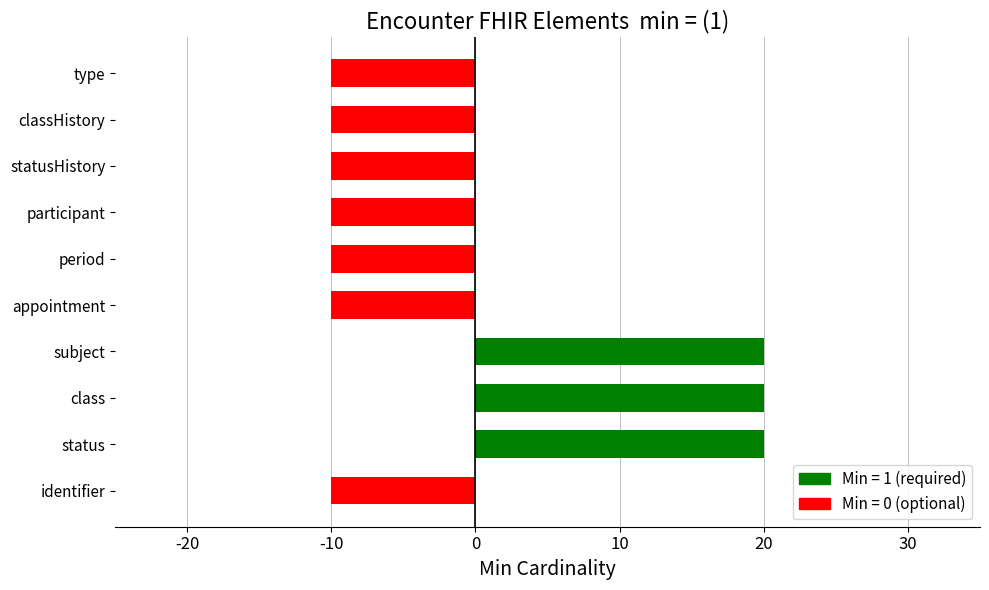

Read the value at appointment.

-10